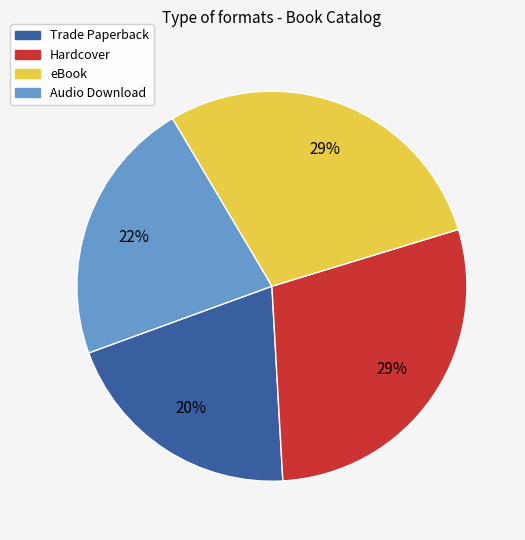

Is the sum of Trade Paperback and eBook greater than half?

No